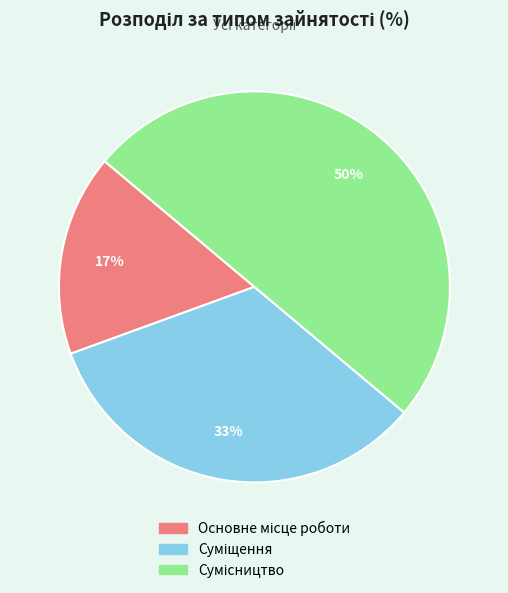

To the nearest percent, what is the average slice percentage?

33%